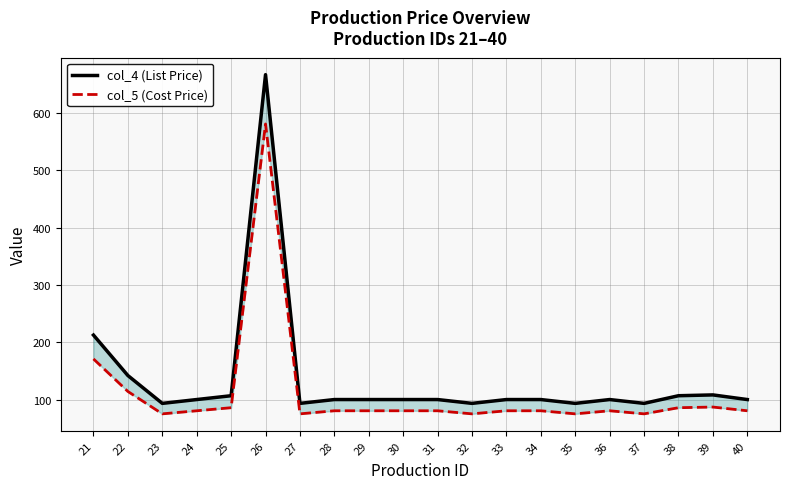

Is it true that col_4 (List Price) equals 25.0 at 29?

False